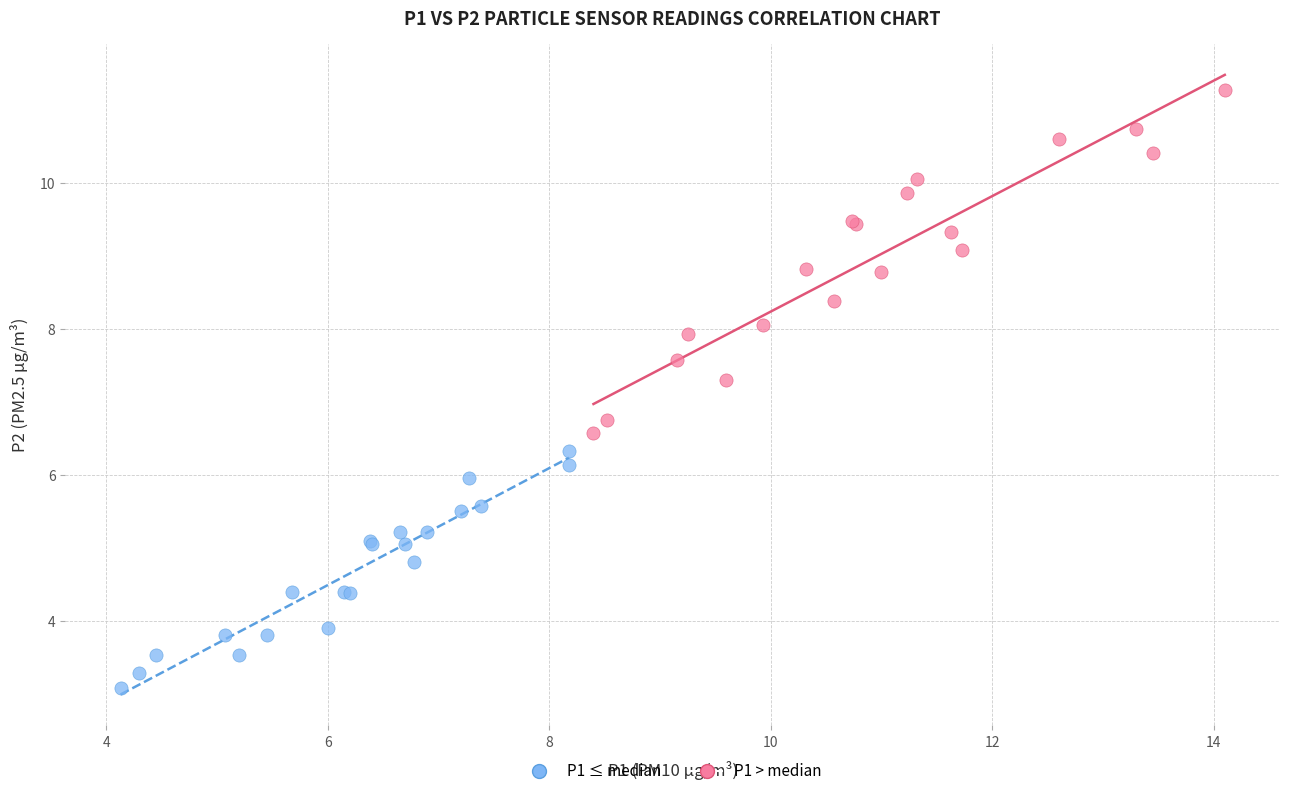

Which series has the widest spread of Y values?

P1 > median